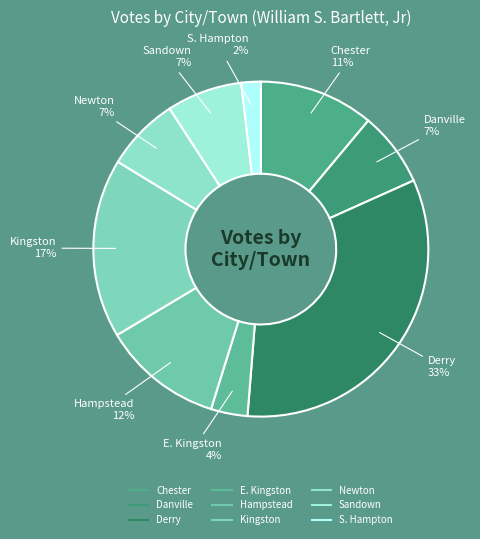

Between Sandown and Kingston, which is larger?

Kingston